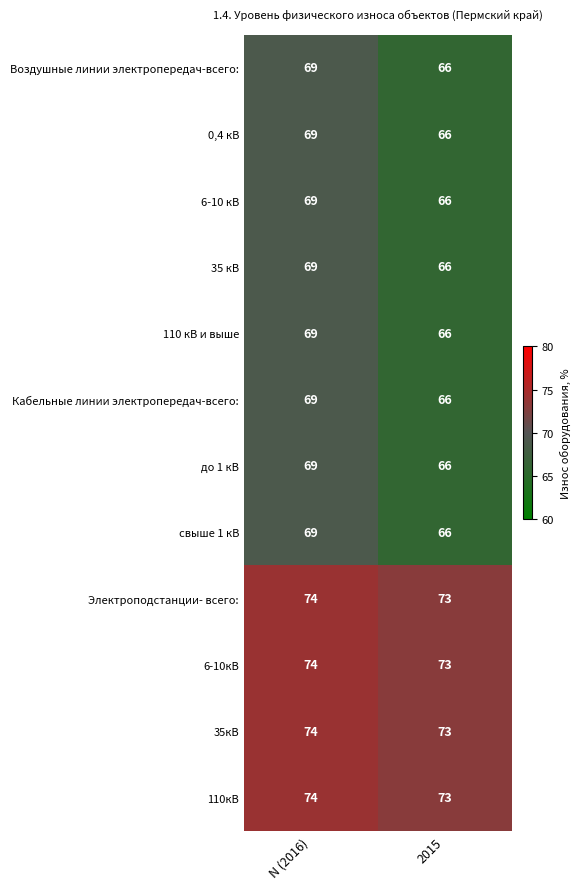

Is it true that 110 кВ и выше equals 66 at 2015?

True